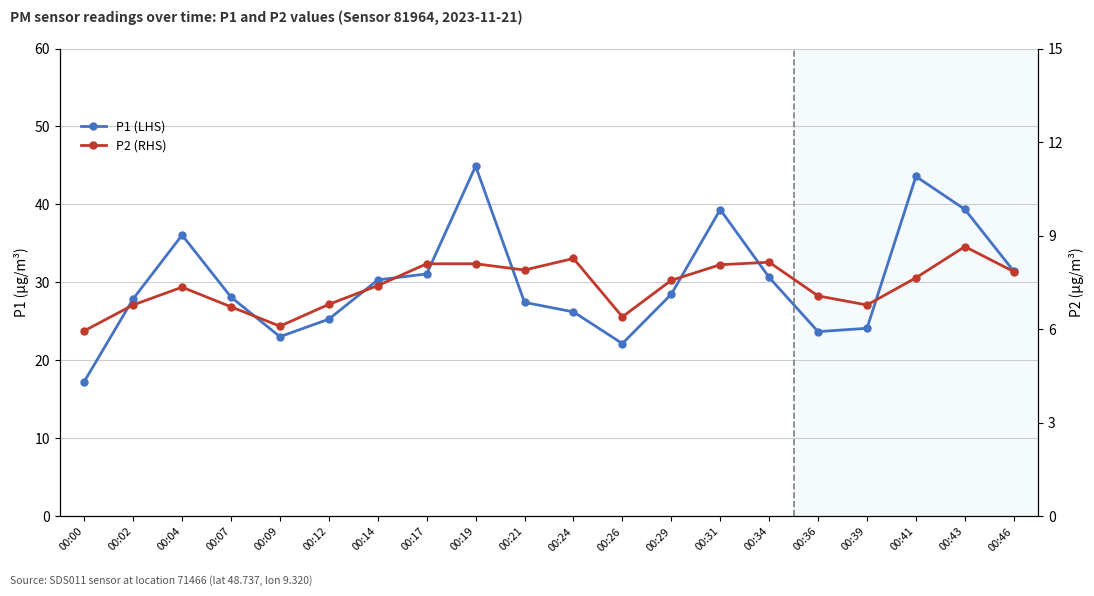

What is the difference between the highest and lowest values at 00:43?

30.7